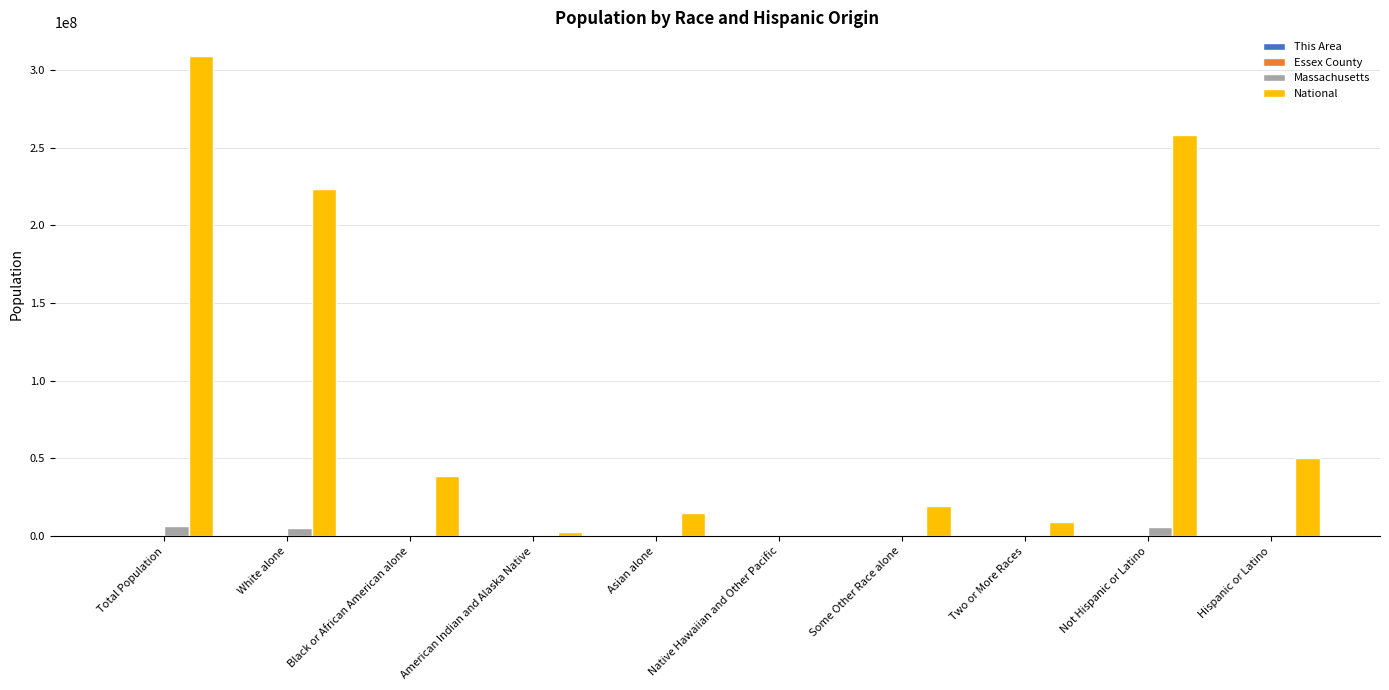

The National series shows 14674252 at Asian alone. True or false?

True